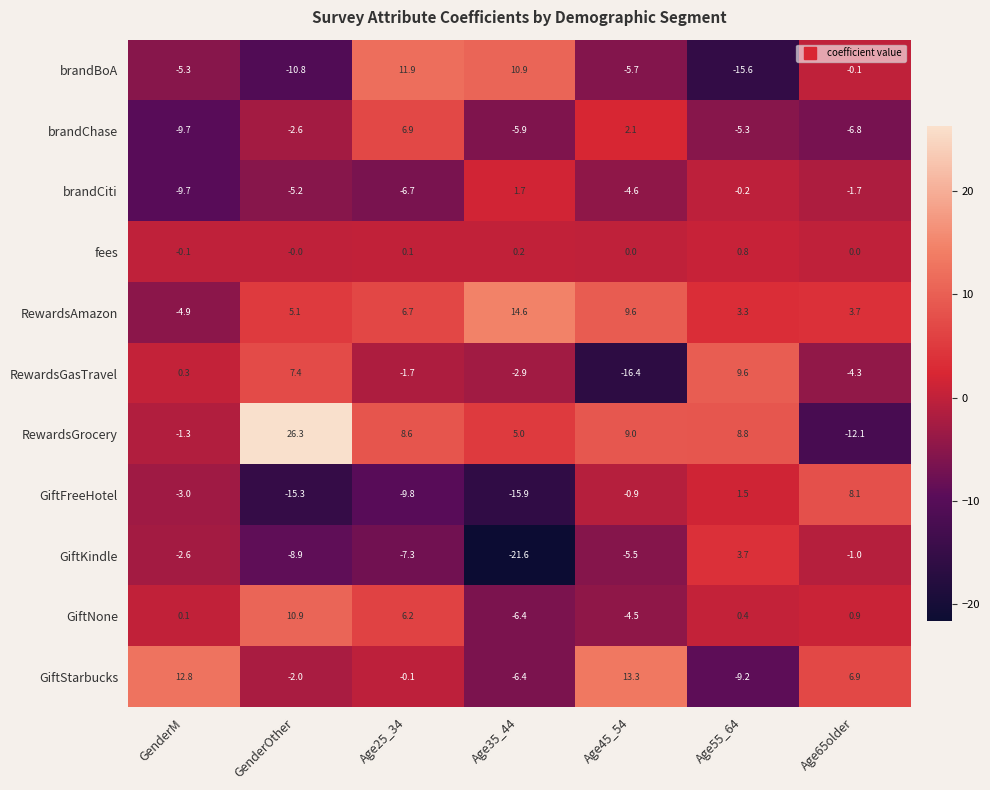

At Age25_34, list the series in order from largest to smallest.

brandBoA, RewardsGrocery, brandChase, RewardsAmazon, GiftNone, fees, GiftStarbucks, RewardsGasTravel, brandCiti, GiftKindle, GiftFreeHotel